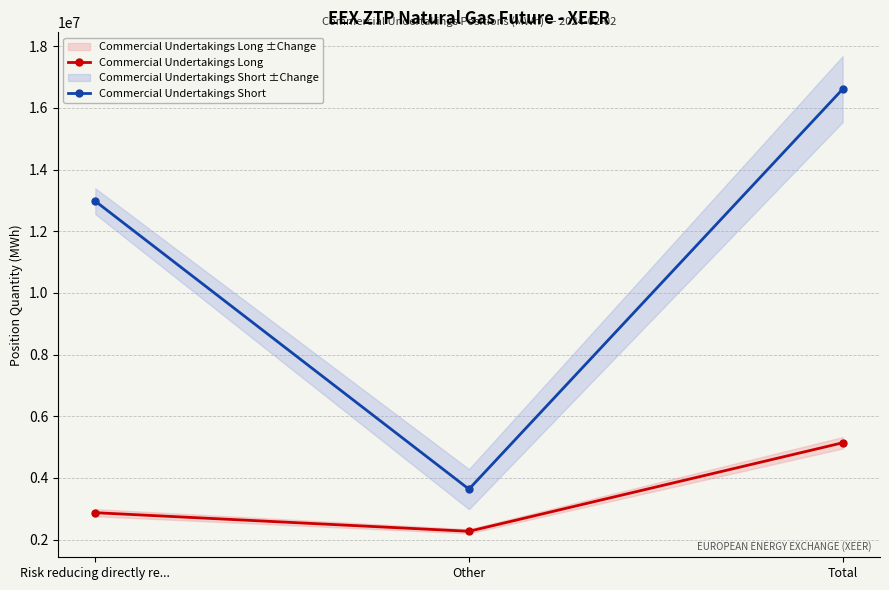

Reading left to right, what are all the values shown in this chart?

Commercial Undertakings Long: Risk reducing directly re...=2870996	Other=2267420	Total=5138416
Commercial Undertakings Short: Risk reducing directly re...=12975595	Other=3633971	Total=16609566